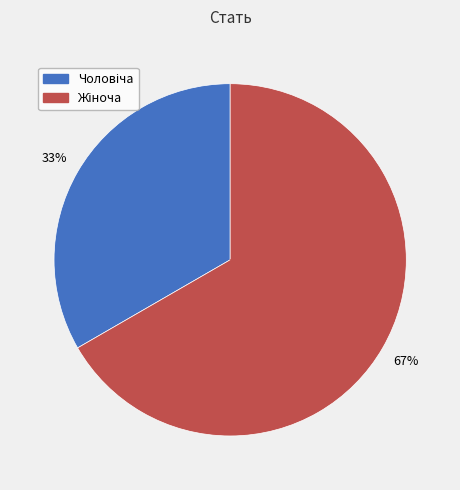

To the nearest percent, what is the average slice percentage?

50%